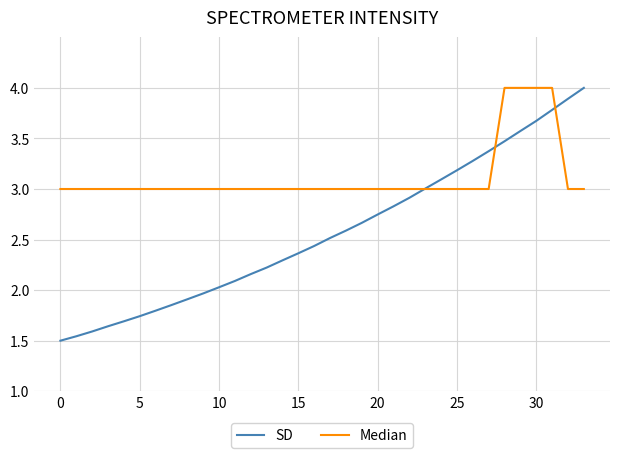

Which series has the largest total across all categories?

Median